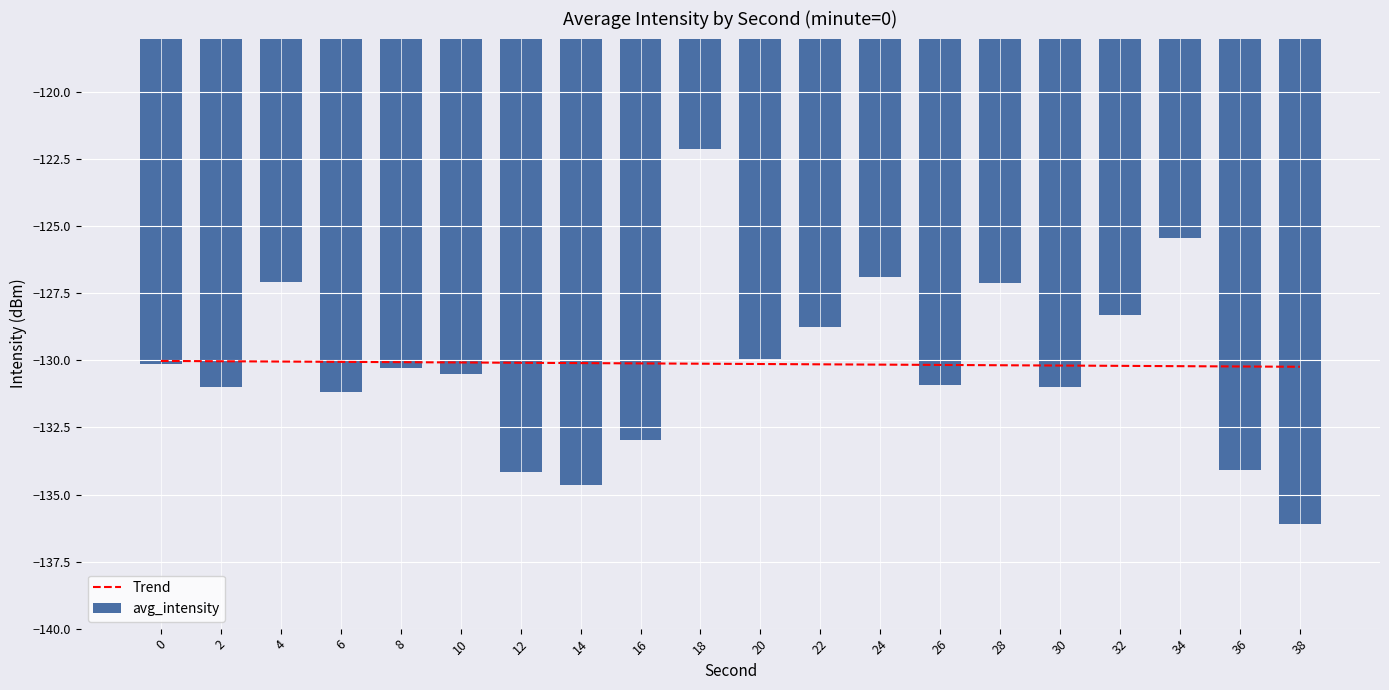

True or false: avg_intensity has a value of -61.3 at 24.

False